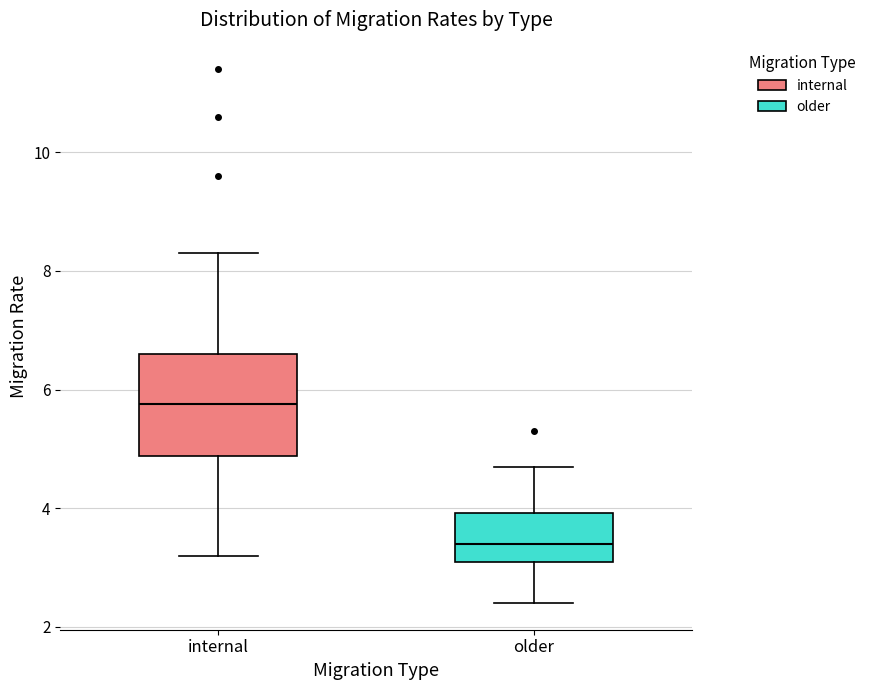

Reading left to right, read every box against the y-axis: the position of its median line, the range the box covers, and the ends of its whiskers. The values are not printed on the chart, so give them approximately, as read against the axis.

internal: median 5.8, box 4.8 to 6.6, whiskers 3.2 to 8.4
older: median 3.4, box 3.2 to 4.0, whiskers 2.4 to 4.8